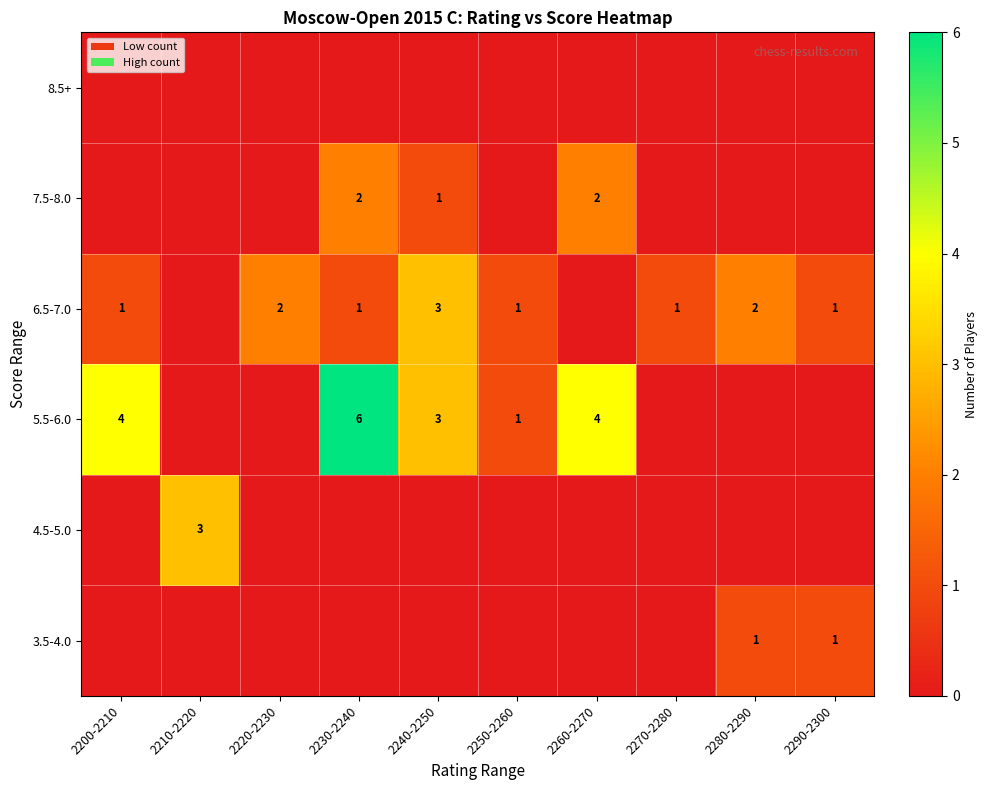

Which label corresponds to the smallest value in the chart?

2200-2210